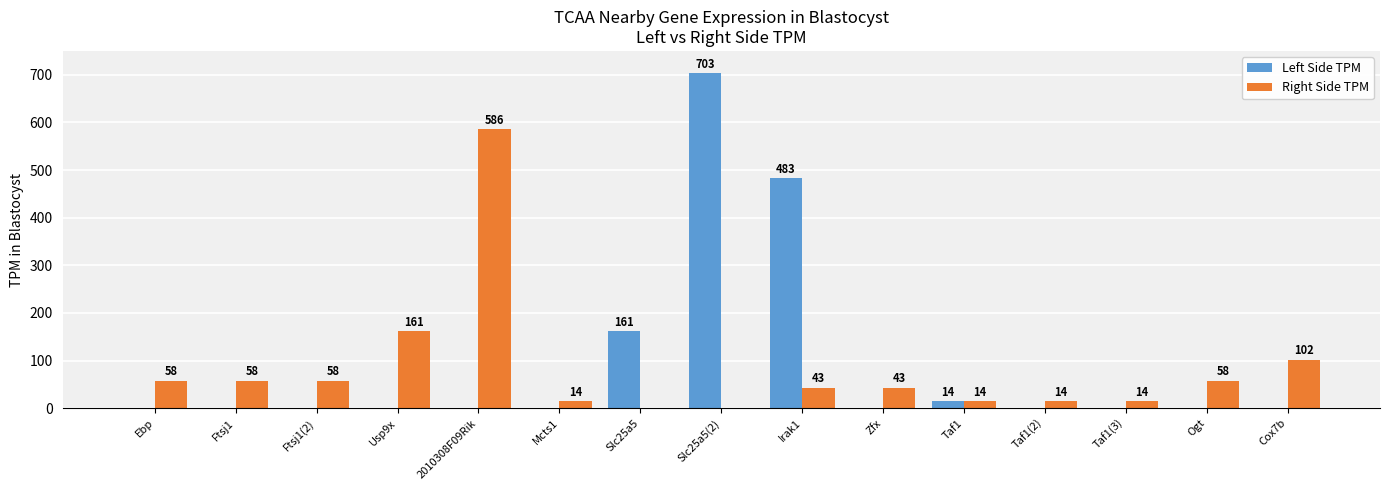

What is the maximum value shown in the chart?

703